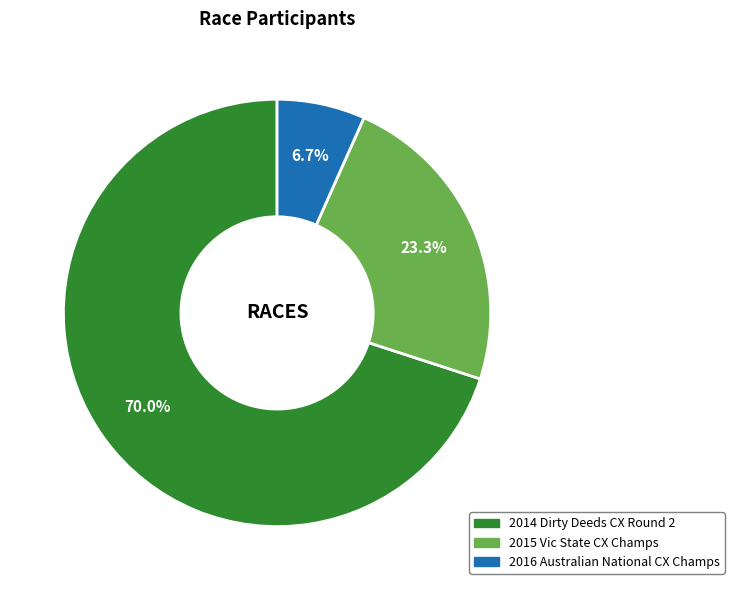

How many segments does this pie chart have?

3